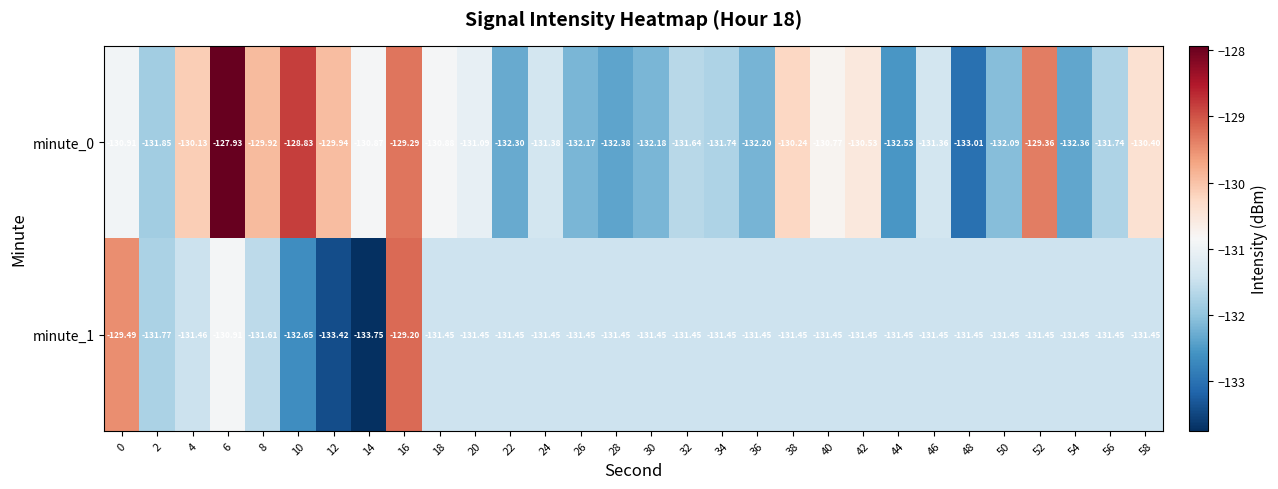

Is the value of minute_1 at 12 greater than the value of minute_0 at 58?

No